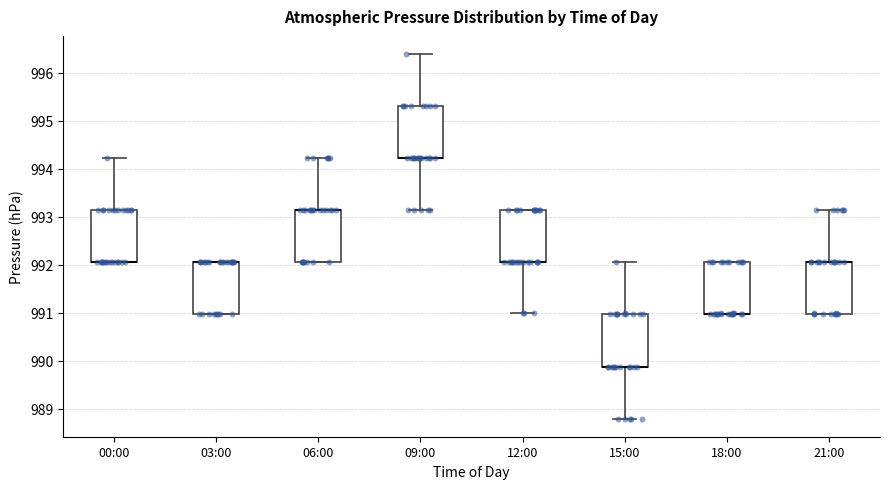

Reading left to right, transcribe this box plot: for each box, give where its median line is, the range the box spans, and where its two whiskers end, as read against the y-axis. The values are not printed on the chart, so give them approximately, as read against the axis.

00:00: median 992.1 (drawn on the box's lower edge), box 992.1 to 993.1, whiskers 992.1 to 994.2
03:00: median 992.1 (drawn on the box's upper edge), box 991.0 to 992.1, whiskers 991.0 to 992.1
06:00: median 993.1 (drawn on the box's upper edge), box 992.1 to 993.1, whiskers 992.1 to 994.2
09:00: median 994.2 (drawn on the box's lower edge), box 994.2 to 995.3, whiskers 993.1 to 996.4
12:00: median 992.1 (drawn on the box's lower edge), box 992.1 to 993.1, whiskers 991.0 to 993.1
15:00: median 989.9 (drawn on the box's lower edge), box 989.9 to 991.0, whiskers 988.8 to 992.1
18:00: median 991.0 (drawn on the box's lower edge), box 991.0 to 992.1, whiskers 991.0 to 992.1
21:00: median 992.1 (drawn on the box's upper edge), box 991.0 to 992.1, whiskers 991.0 to 993.1